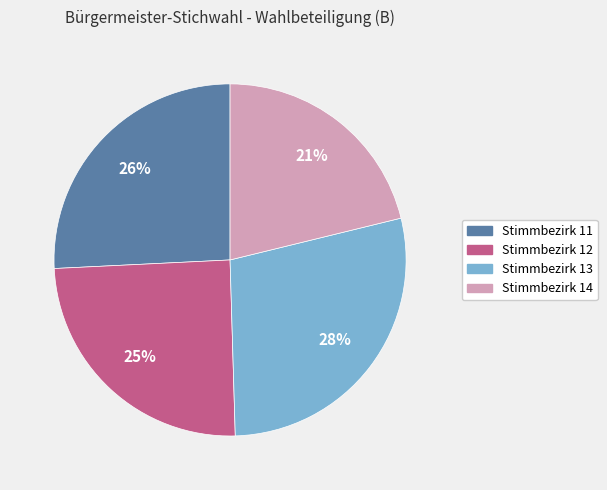

Is it true that Stimmbezirk 14 is 12% of the pie?

False